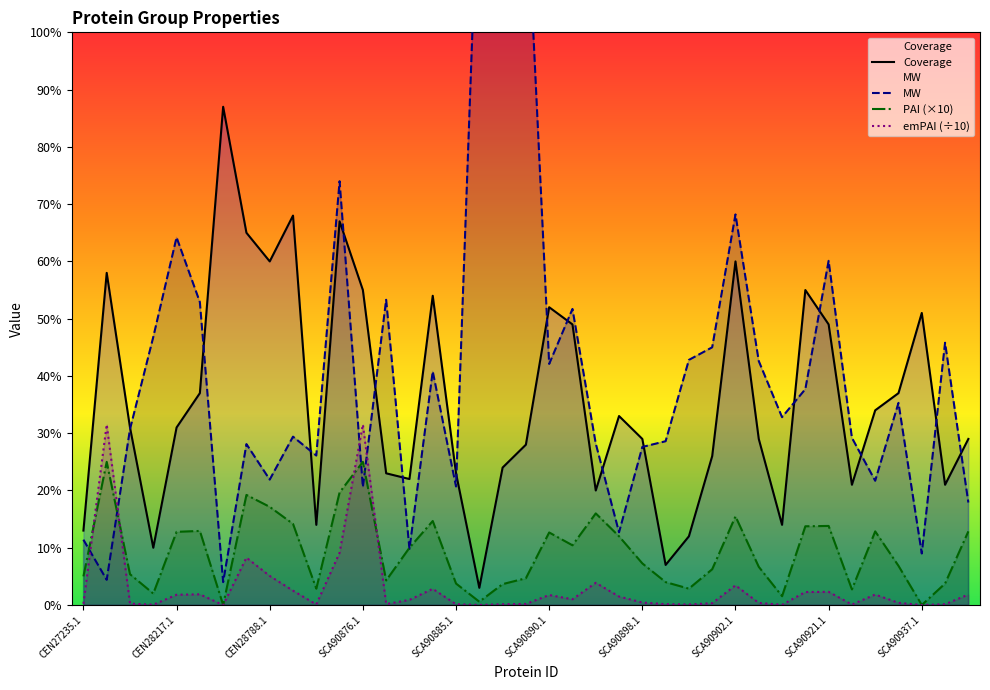

How many interior local peaks does the emPAI (÷10) series have?

10